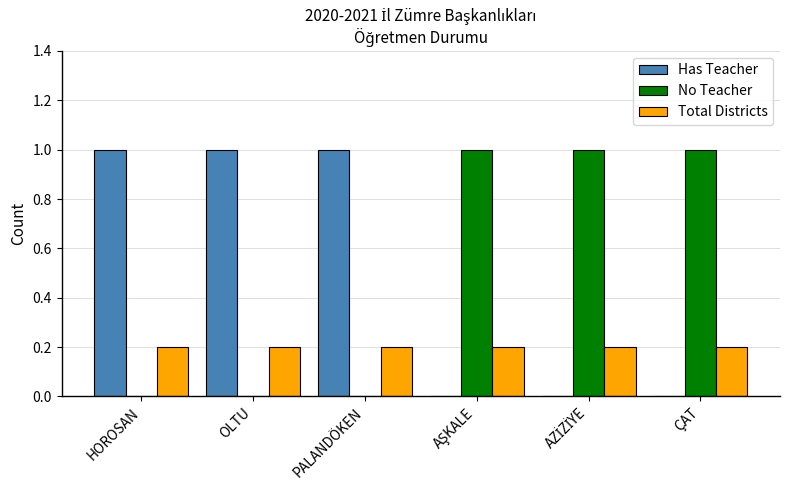

True or false: Has Teacher has a value of 0.6 at OLTU.

False